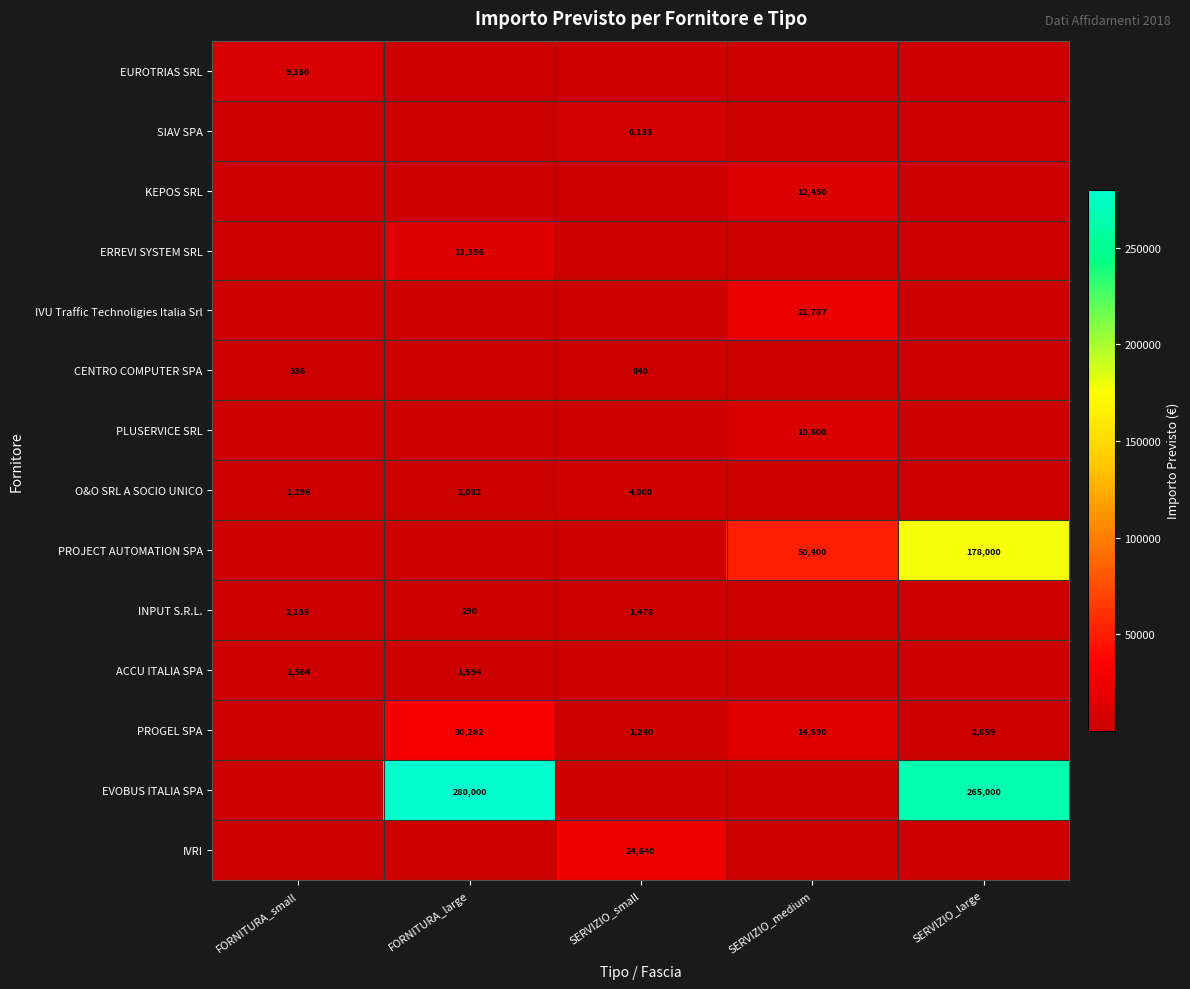

True or false: PROGEL SPA has a value of 14590 at SERVIZIO_medium.

True